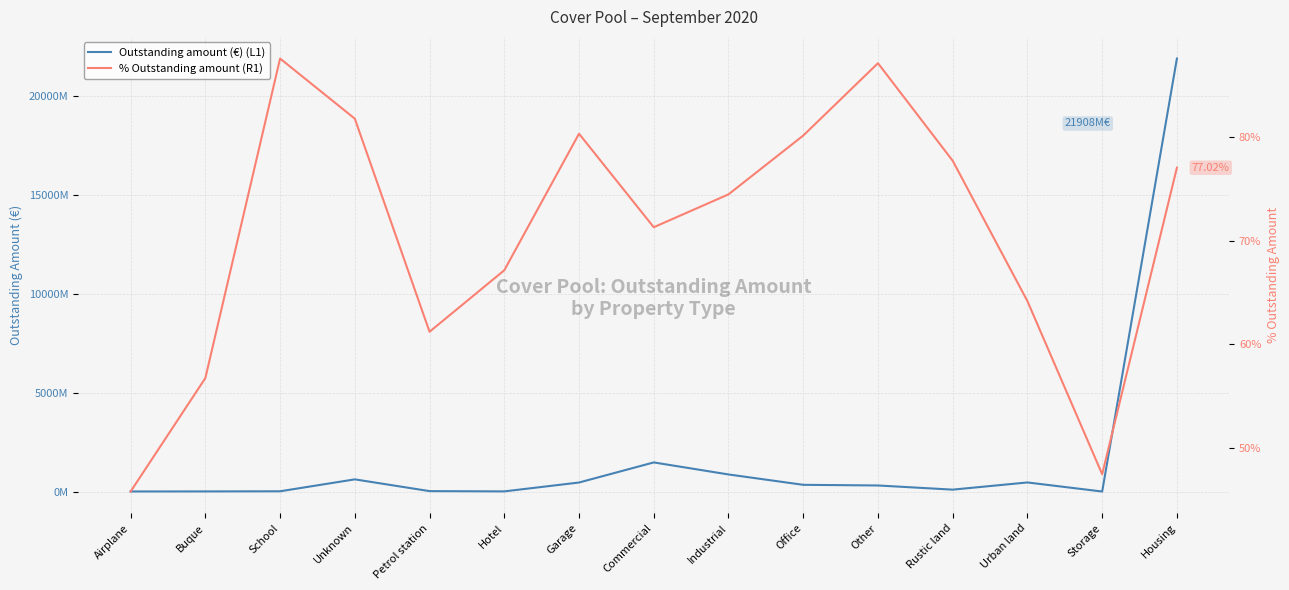

At which label does % Outstanding amount (R1) reach its minimum?

Airplane